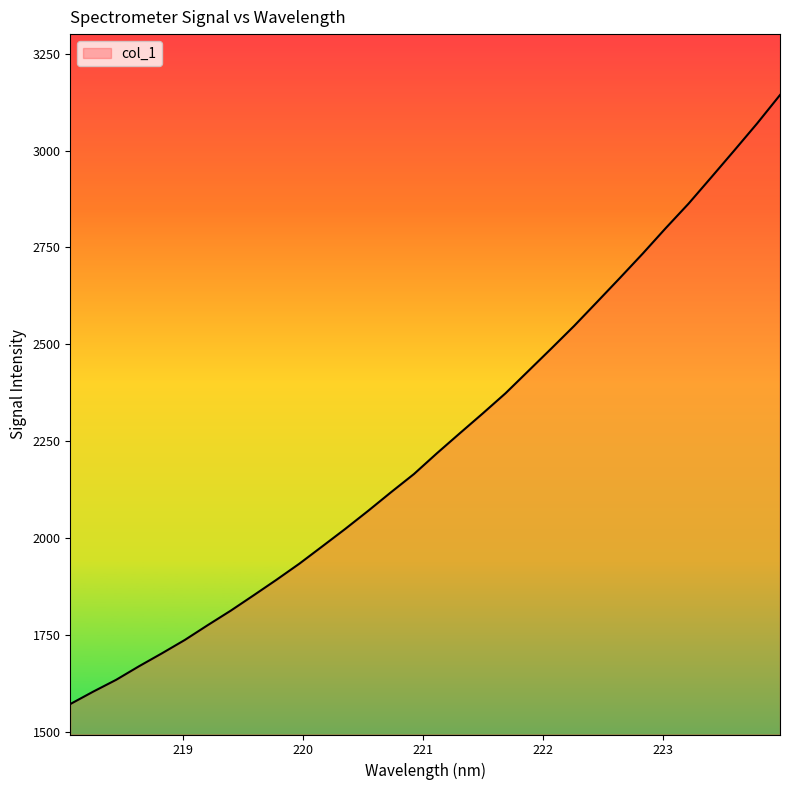

What is the minimum value shown in the chart?

1571.4